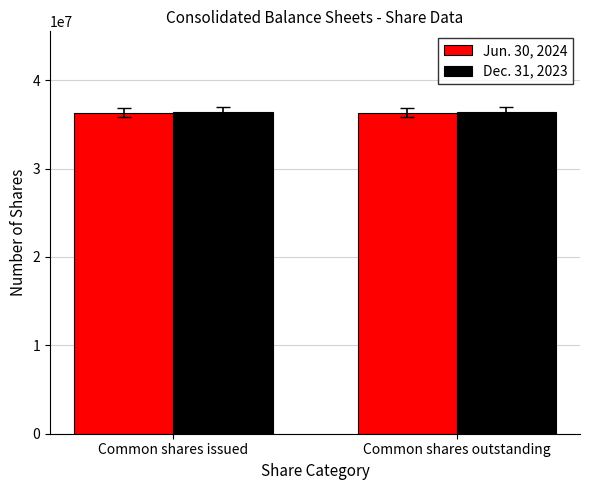

How many groups of bars are there?

2